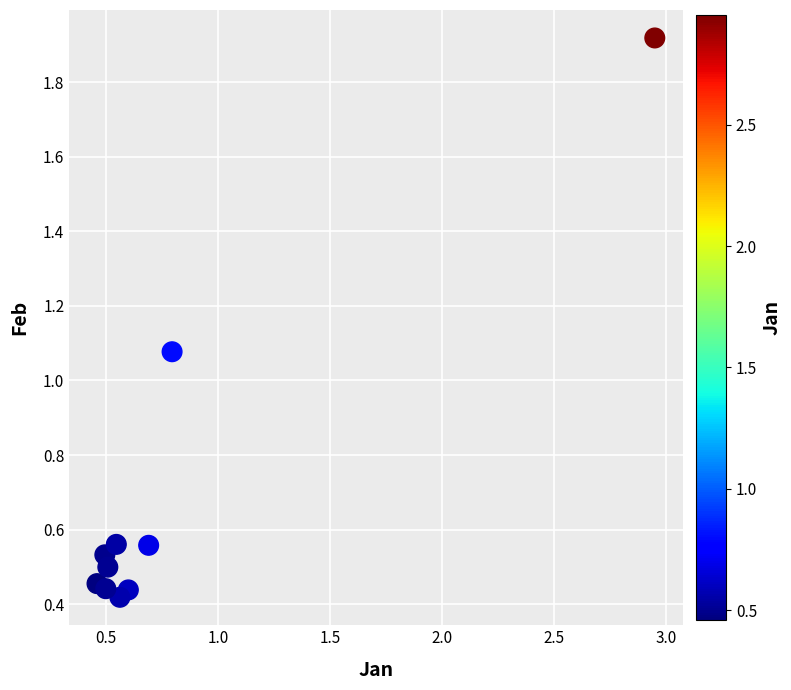

What is the range of X values (max minus min)?

2.5